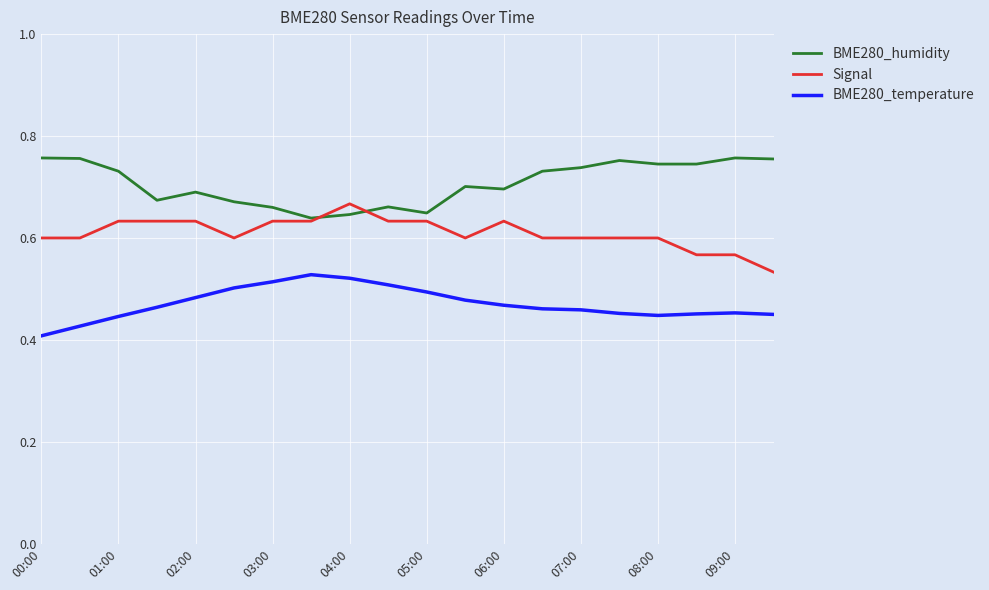

True or false: Signal and BME280_temperature intersect in this chart.

False